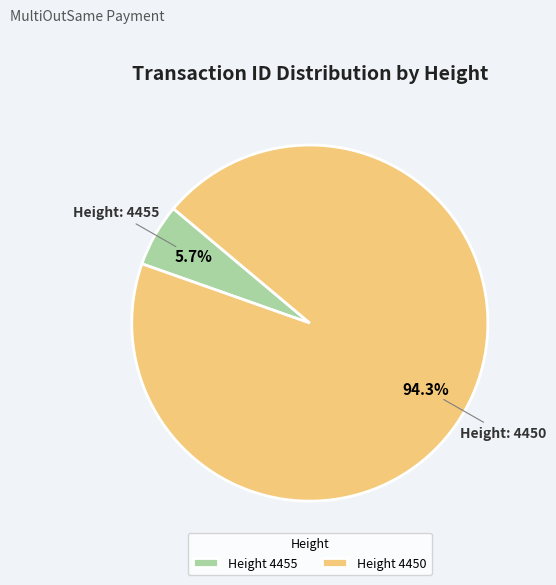

What portion of the pie excludes Height 4455?

94.3%